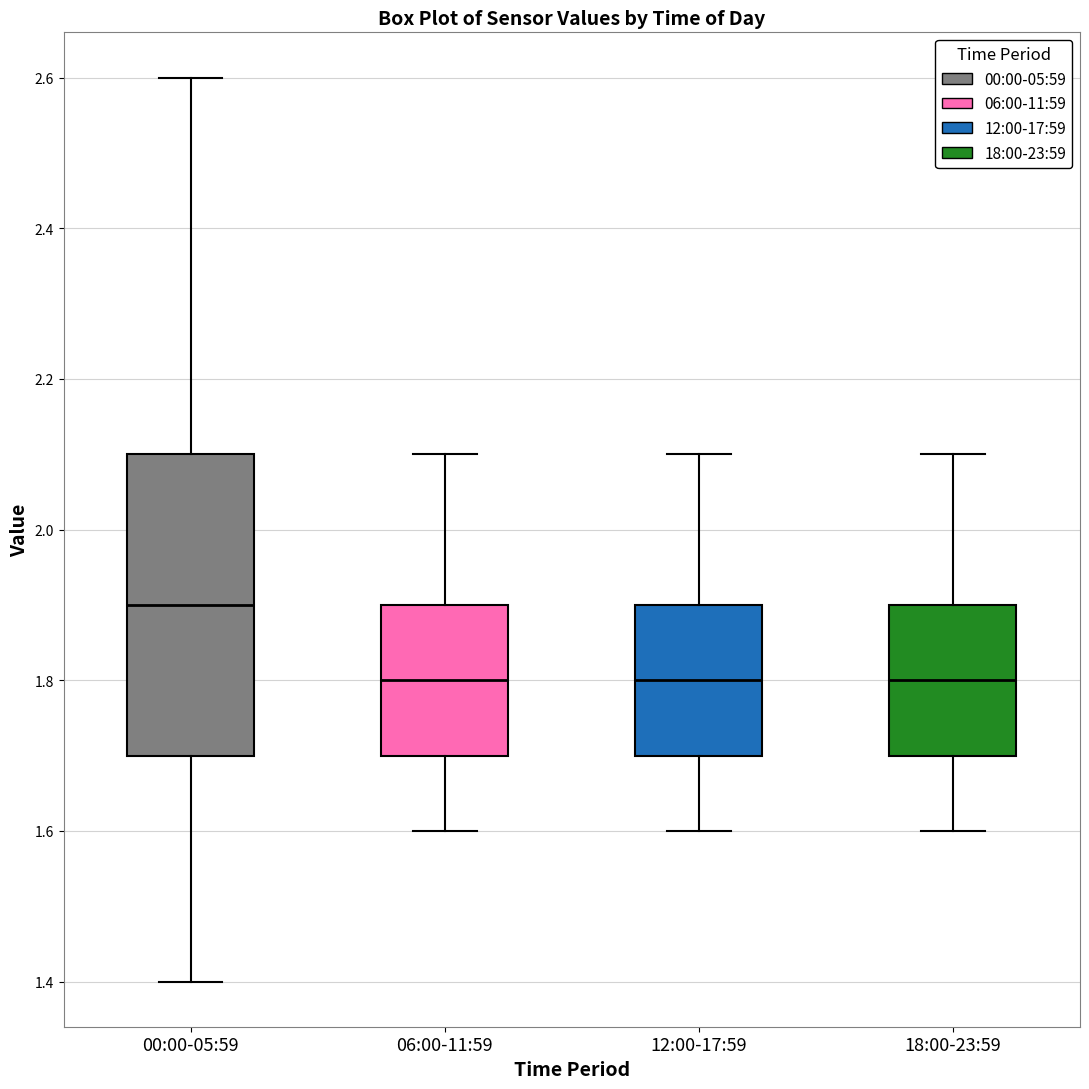

Reading left to right, read every box against the y-axis: the position of its median line, the range the box covers, and the ends of its whiskers. The values are not printed on the chart, so give them approximately, as read against the axis.

00:00-05:59: median 1.9, box 1.7 to 2.1, whiskers 1.4 to 2.6
06:00-11:59: median 1.8, box 1.7 to 1.9, whiskers 1.6 to 2.1
12:00-17:59: median 1.8, box 1.7 to 1.9, whiskers 1.6 to 2.1
18:00-23:59: median 1.8, box 1.7 to 1.9, whiskers 1.6 to 2.1